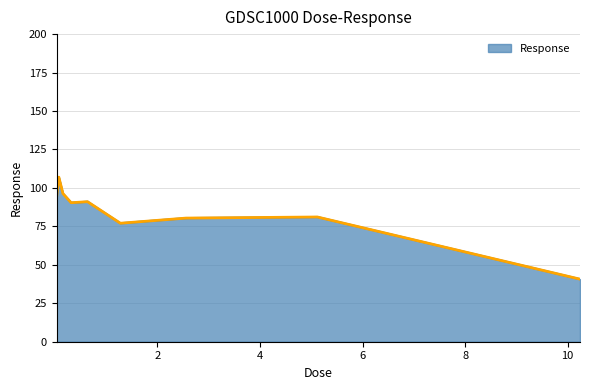

At which category does the chart reach its peak across all series?

0.08